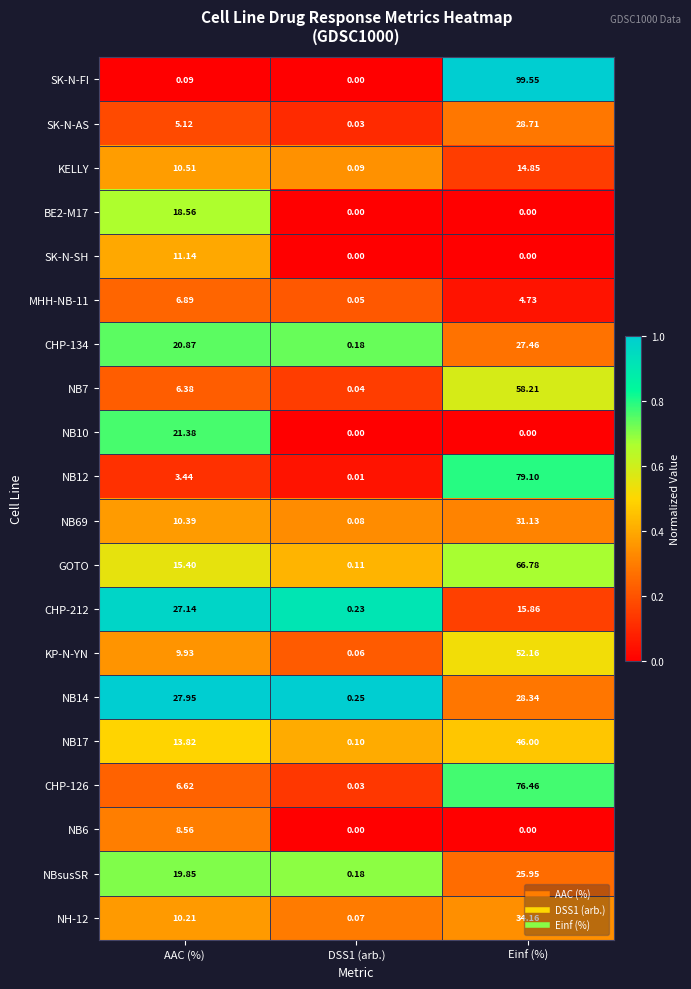

At which label does NB12 first exceed 3?

AAC (%)